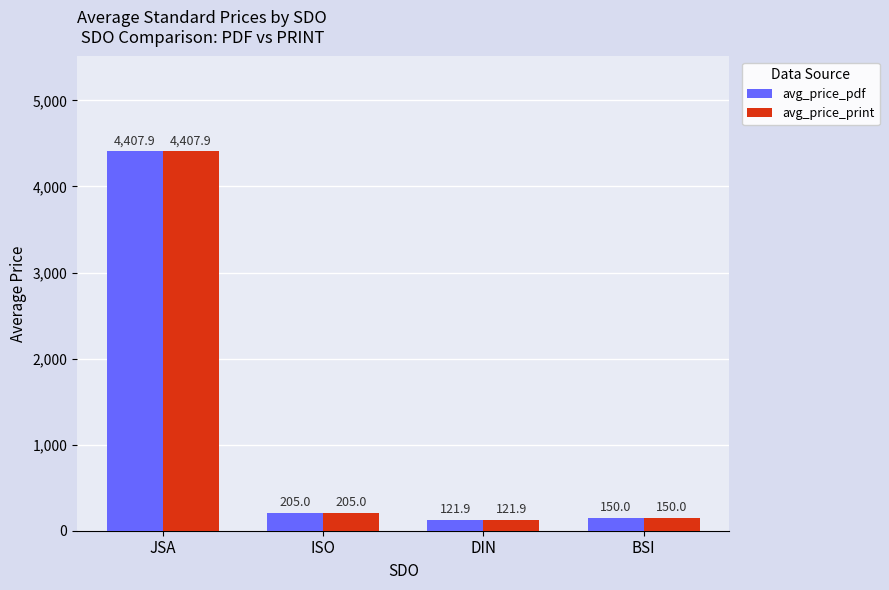

How many groups of bars are there?

4